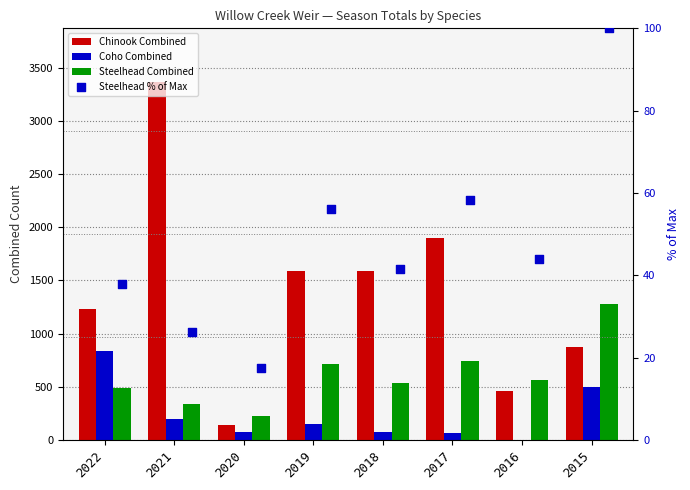

At how many categories does at least one series exceed 1241?

5